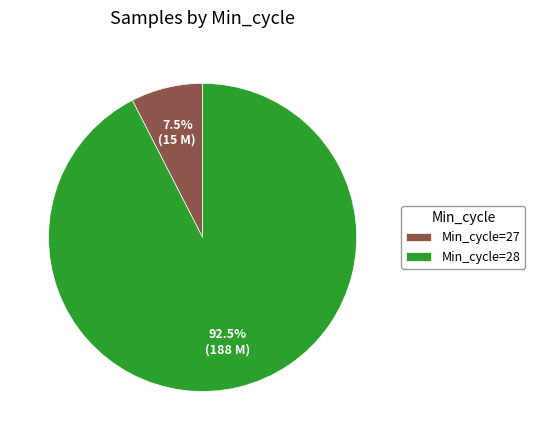

Which slice is the smallest?

Min_cycle=27